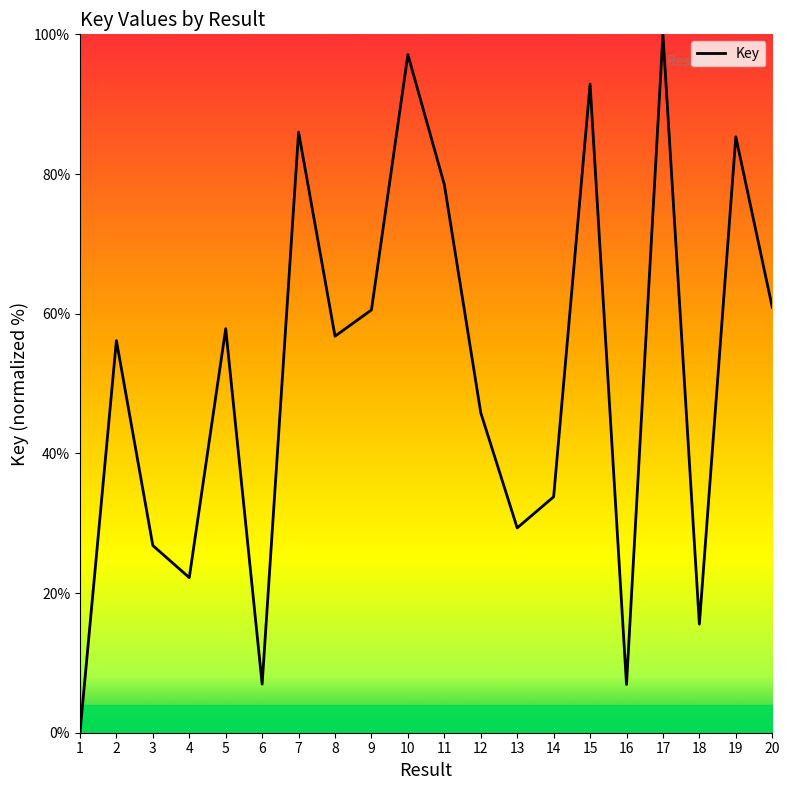

Which has a higher value, 8 or 7?

7